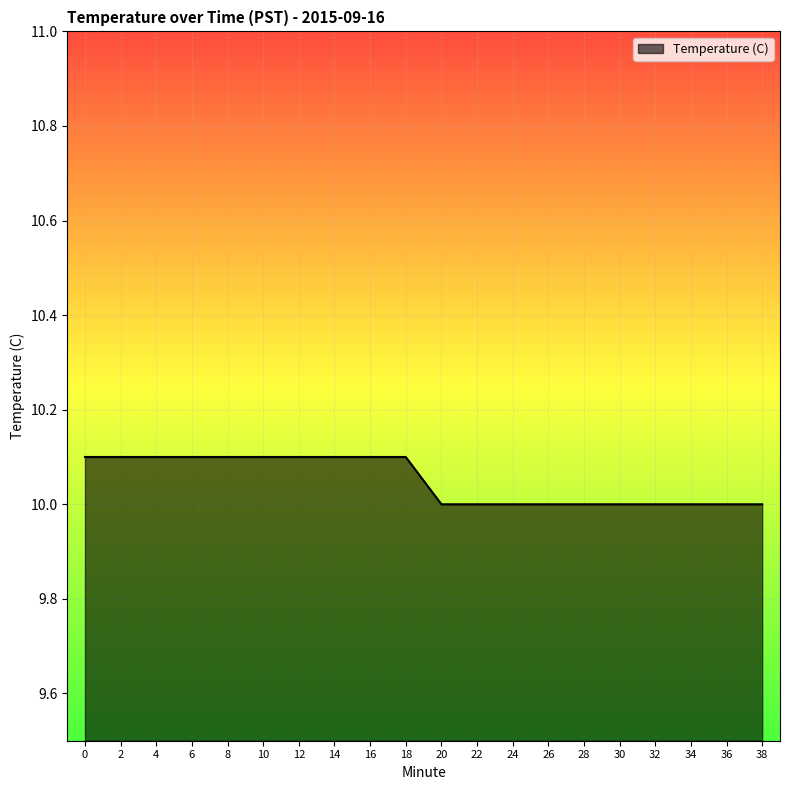

What is the difference between the maximum and second lowest values?

0.1